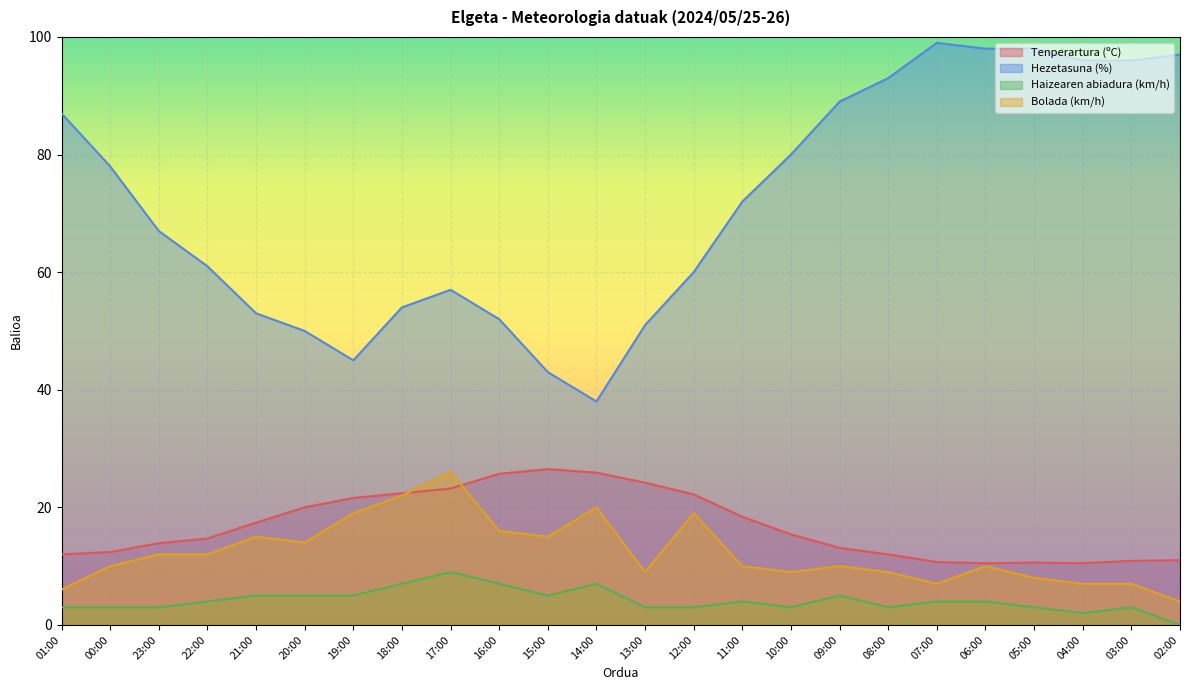

What are all the series names shown in the legend?

Tenperartura (ºC), Hezetasuna (%), Haizearen abiadura (km/h), Bolada (km/h)